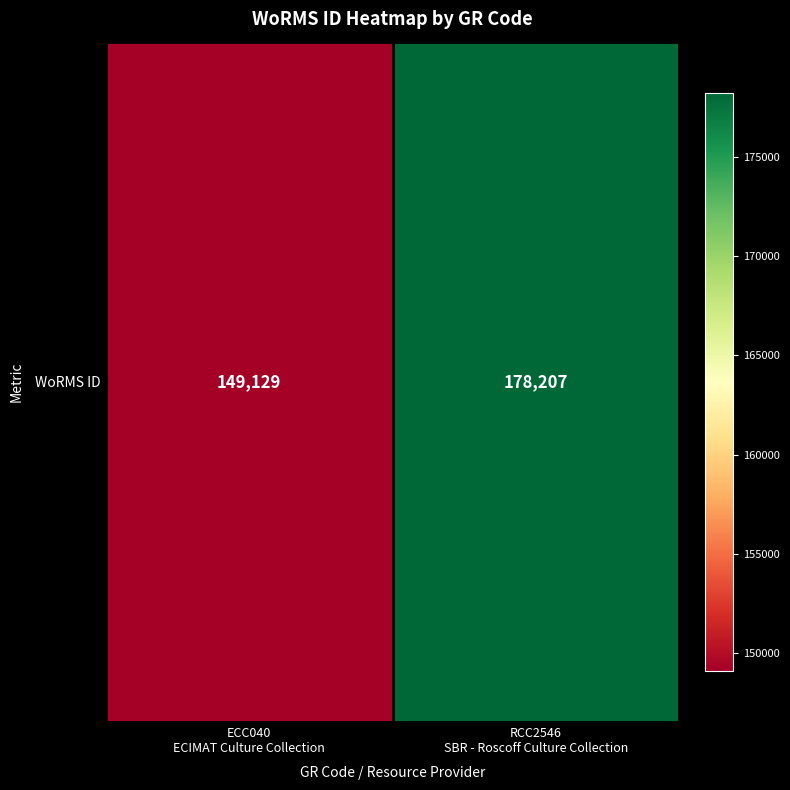

The value at RCC2546
SBR - Roscoff Culture Collection is 178207. True or false?

True